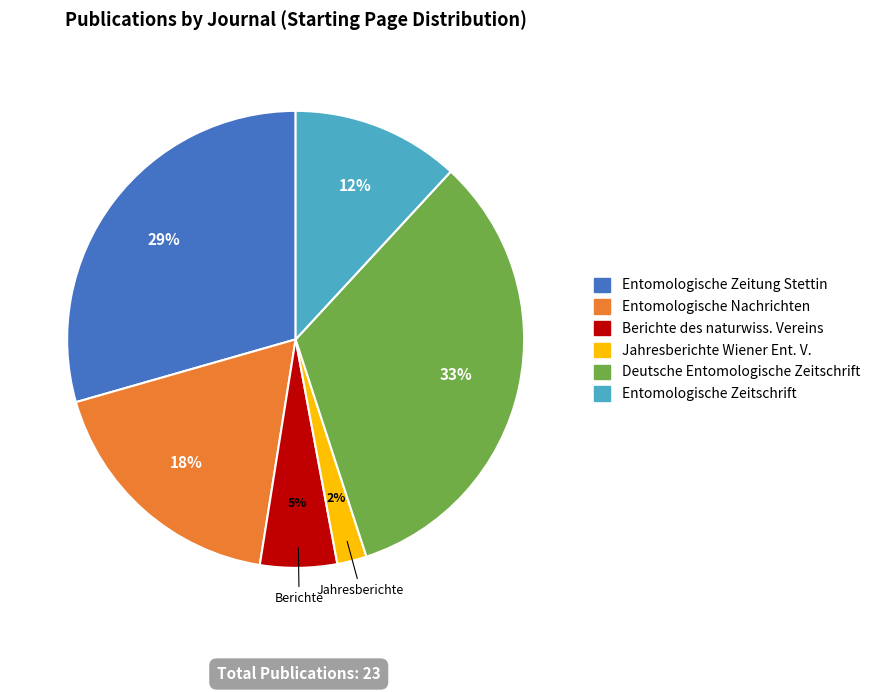

To the nearest percent, what is the combined percentage of Entomologische Nachrichten and Entomologische Zeitschrift?

30%